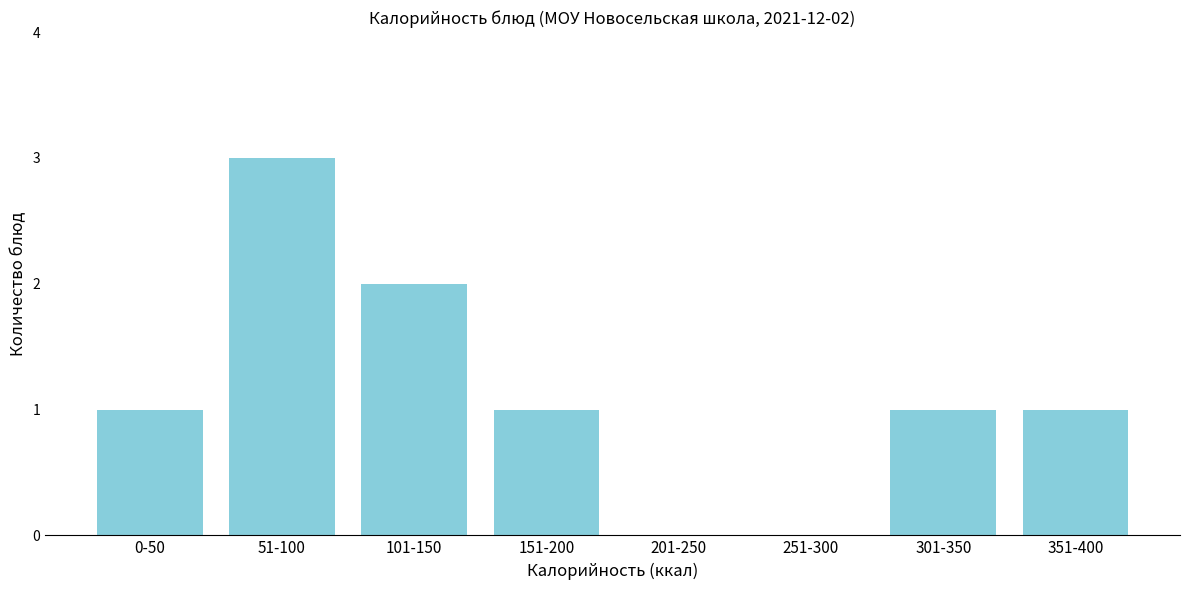

Reading left to right, what are all the values shown in this chart?

0-50=1	51-100=3	101-150=2	151-200=1	201-250=0	251-300=0	301-350=1	351-400=1